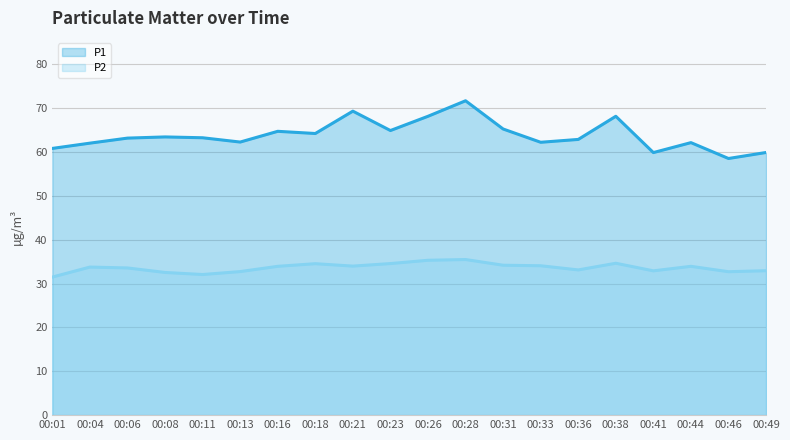

What is the difference between the second highest and second lowest values in the P2 series?

3.2